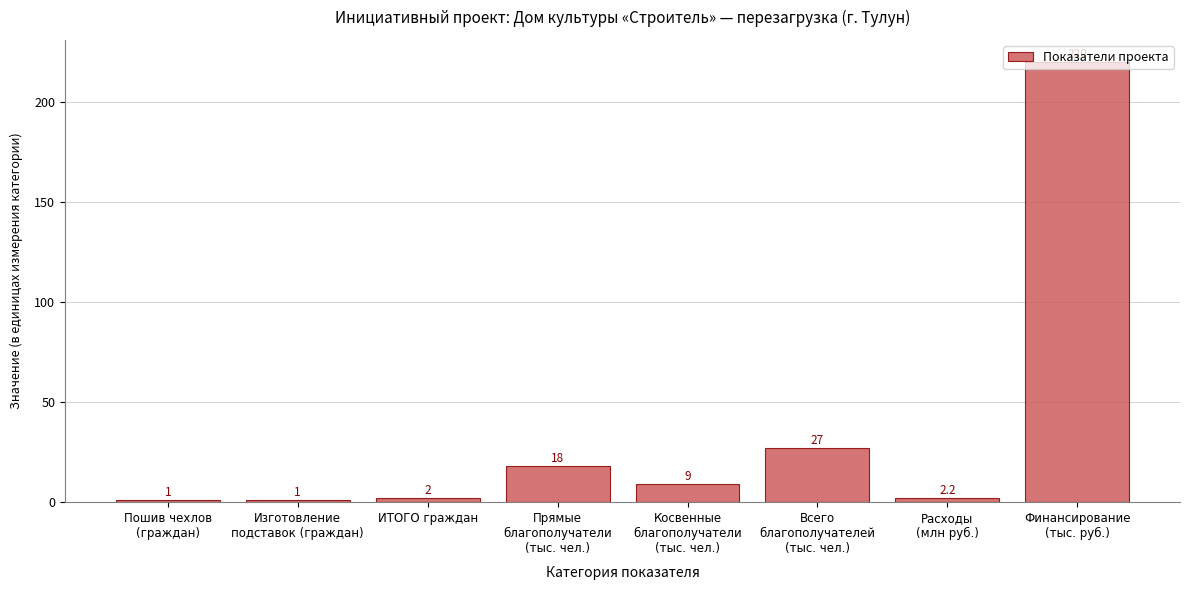

What is the label of the 3rd bar from the right?

Всего
благополучателей
(тыс. чел.)